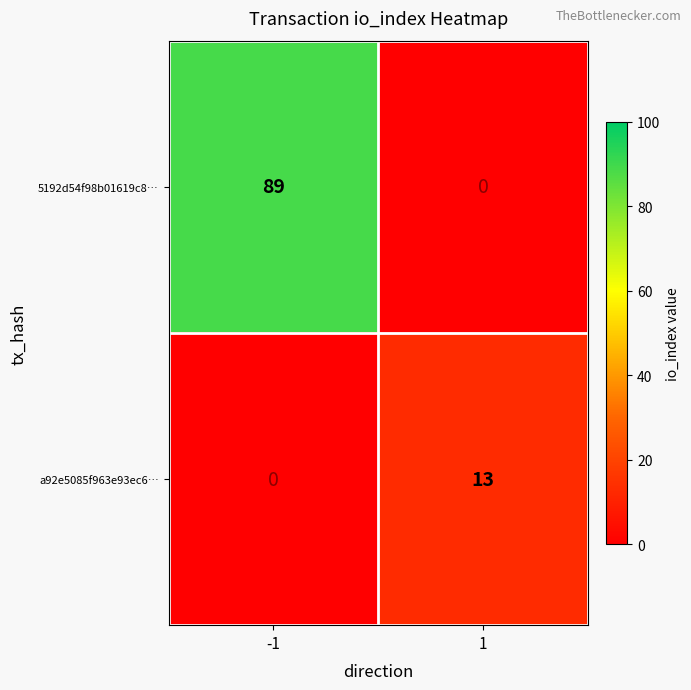

What is the difference between the 5192d54f98b01619c8… values at 1 and -1?

89